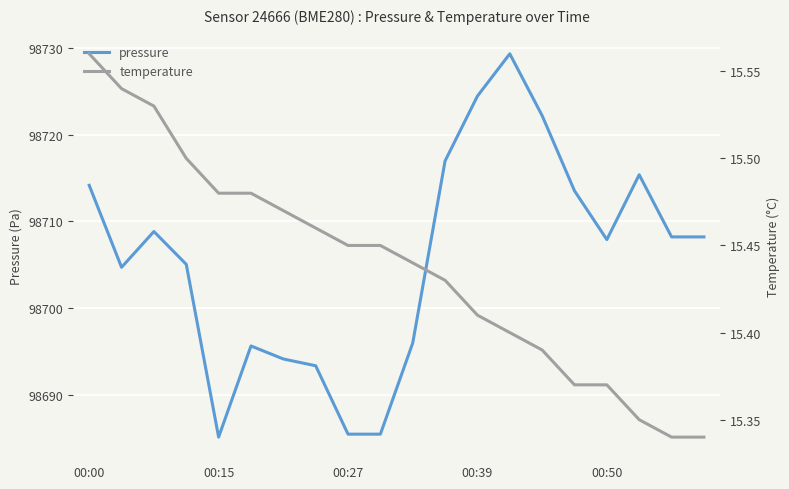

Is the value of pressure at 00:39 greater than the value of temperature at 14?

Yes